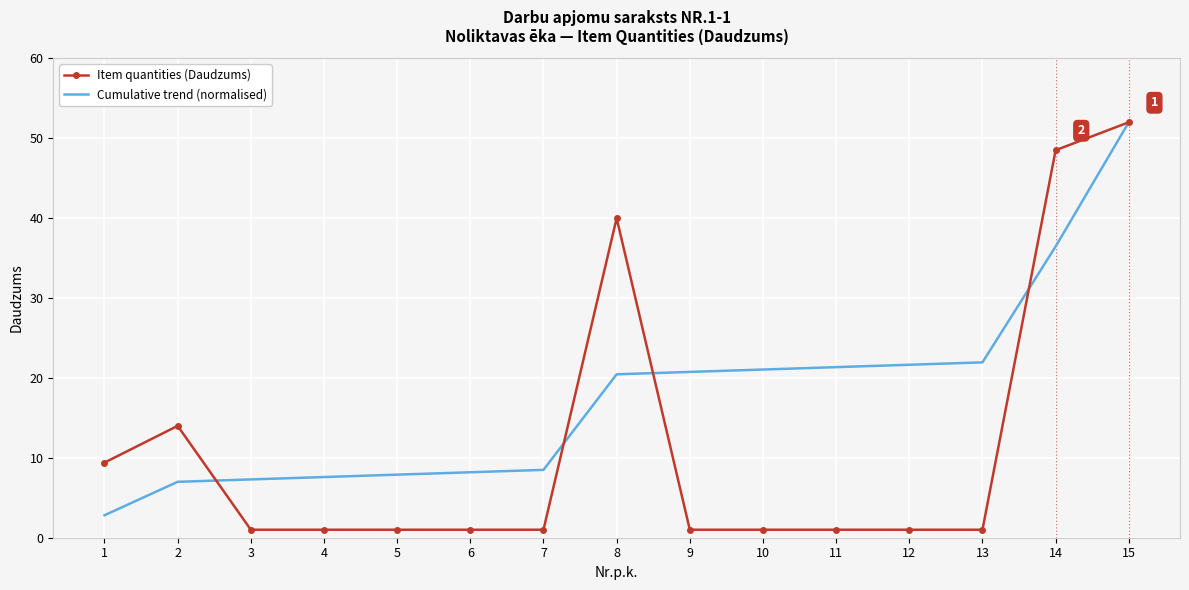

Is it true that Cumulative trend (normalised) equals 14.0 at 5?

False